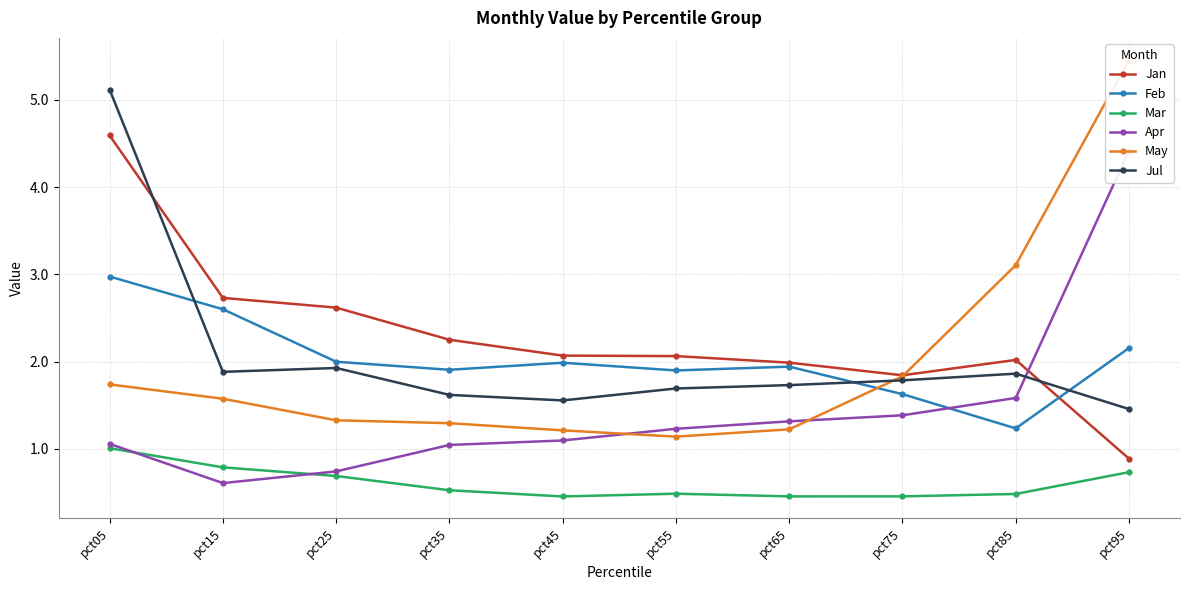

What is the value of the Jul point at the 6th from the left?

1.7